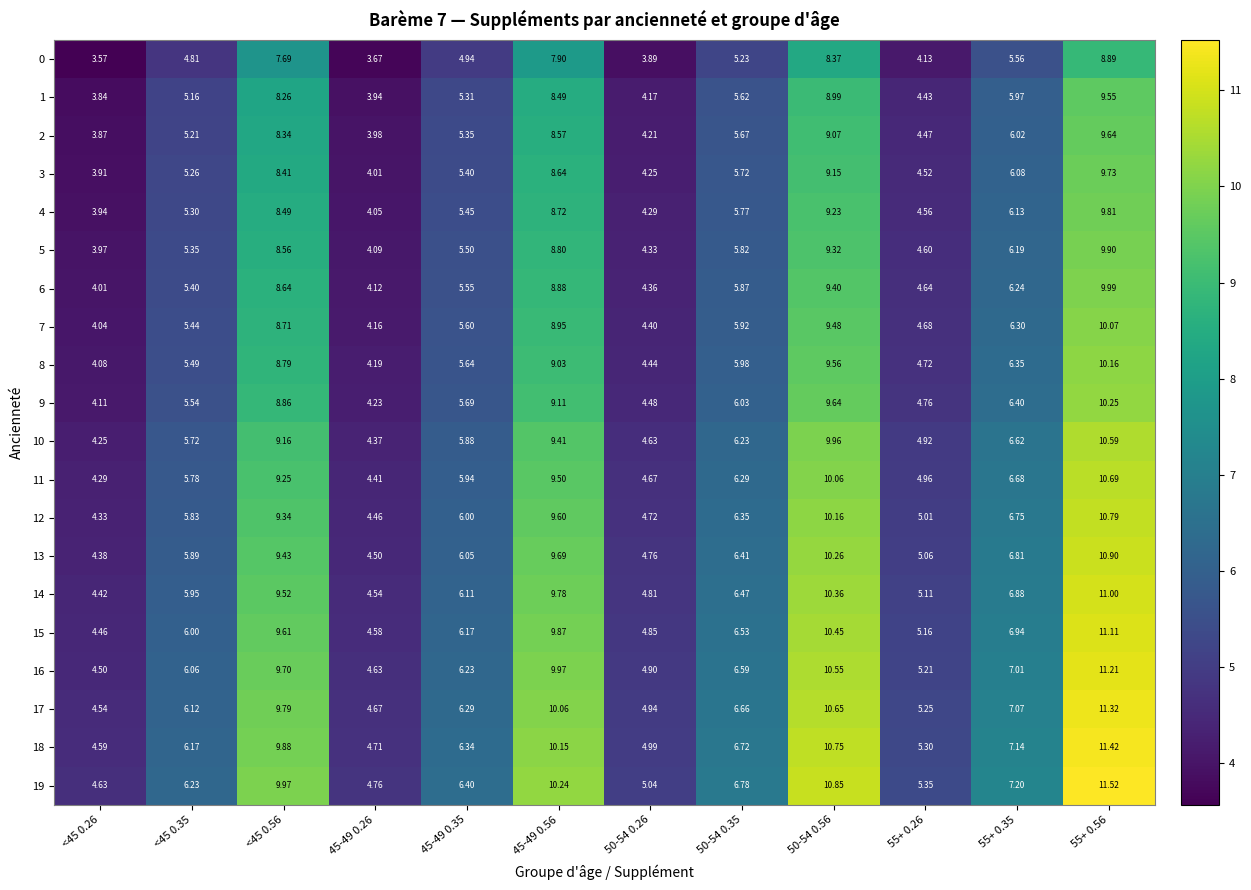

At 45-49 0.26, list the series in order from smallest to largest.

0, 1, 2, 3, 4, 5, 6, 7, 8, 9, 10, 11, 12, 13, 14, 15, 16, 17, 18, 19